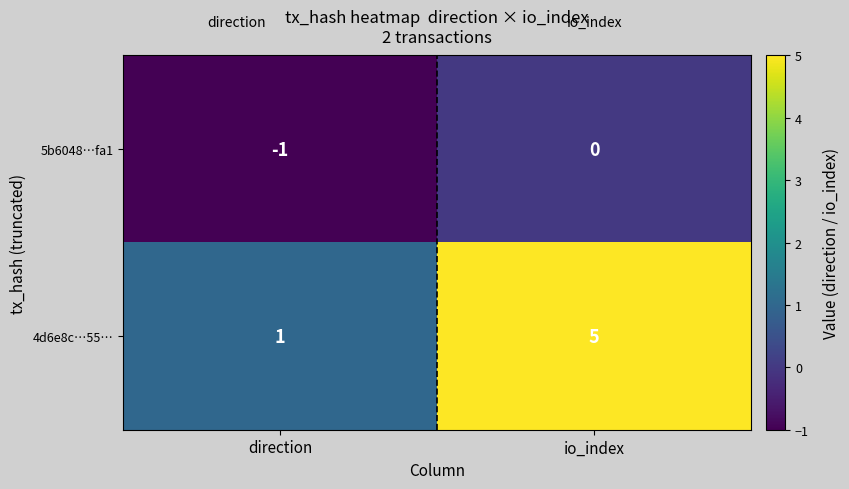

Is it true that 4d6e8c…55… equals 1 at direction?

True